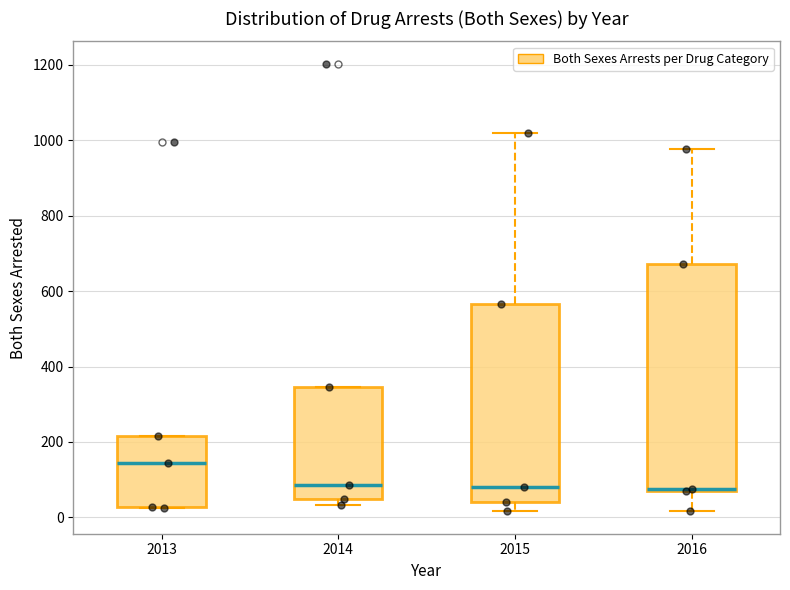

Where is the upper edge of the box at x = 2015 on the y-axis? The values are not printed on the chart, so give them approximately, as read against the axis.

560